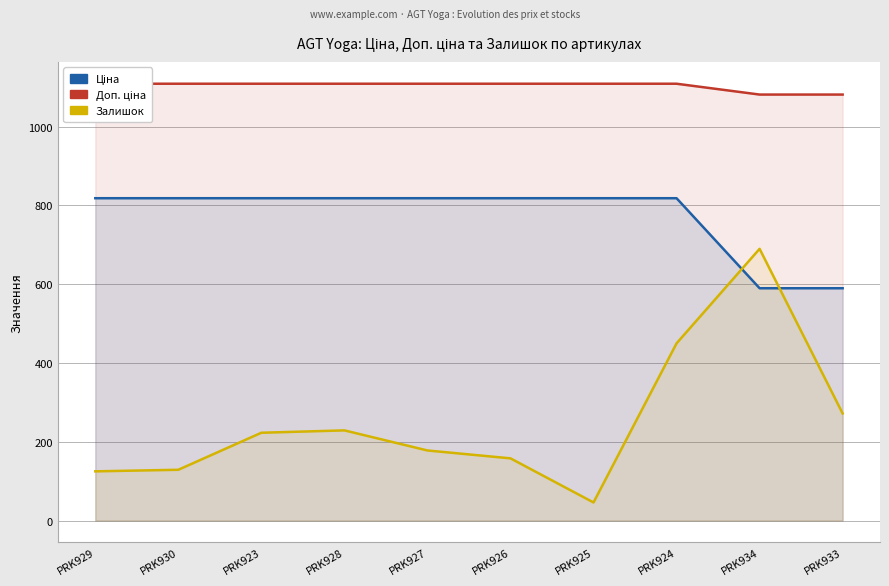

Rank the categories by Залишок value from lowest to highest.

PRK925, PRK929, PRK930, PRK926, PRK927, PRK923, PRK928, PRK933, PRK924, PRK934